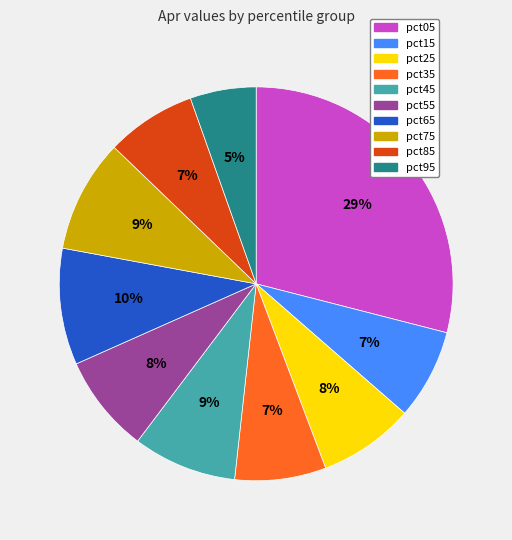

What is the smallest slice in the pie chart?

pct95